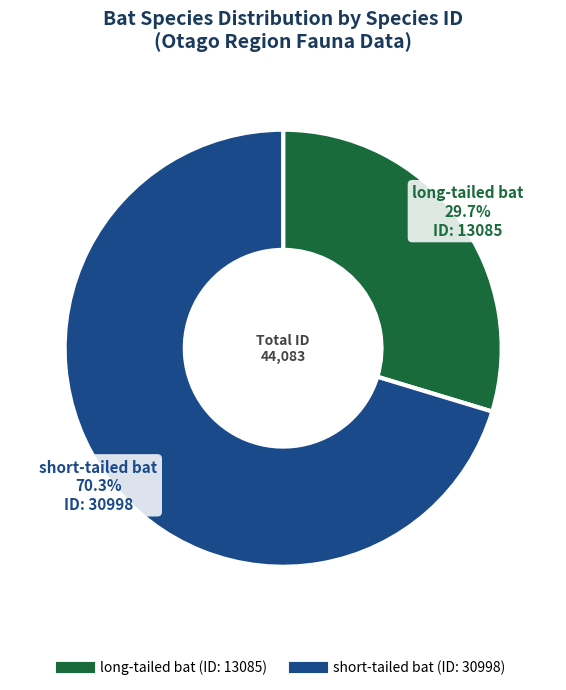

Is there a majority slice in this chart?

Yes